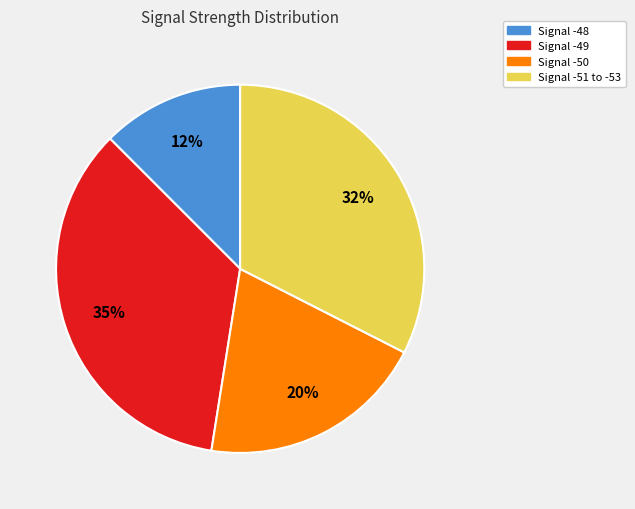

To the nearest percent, what is the average slice percentage?

25%